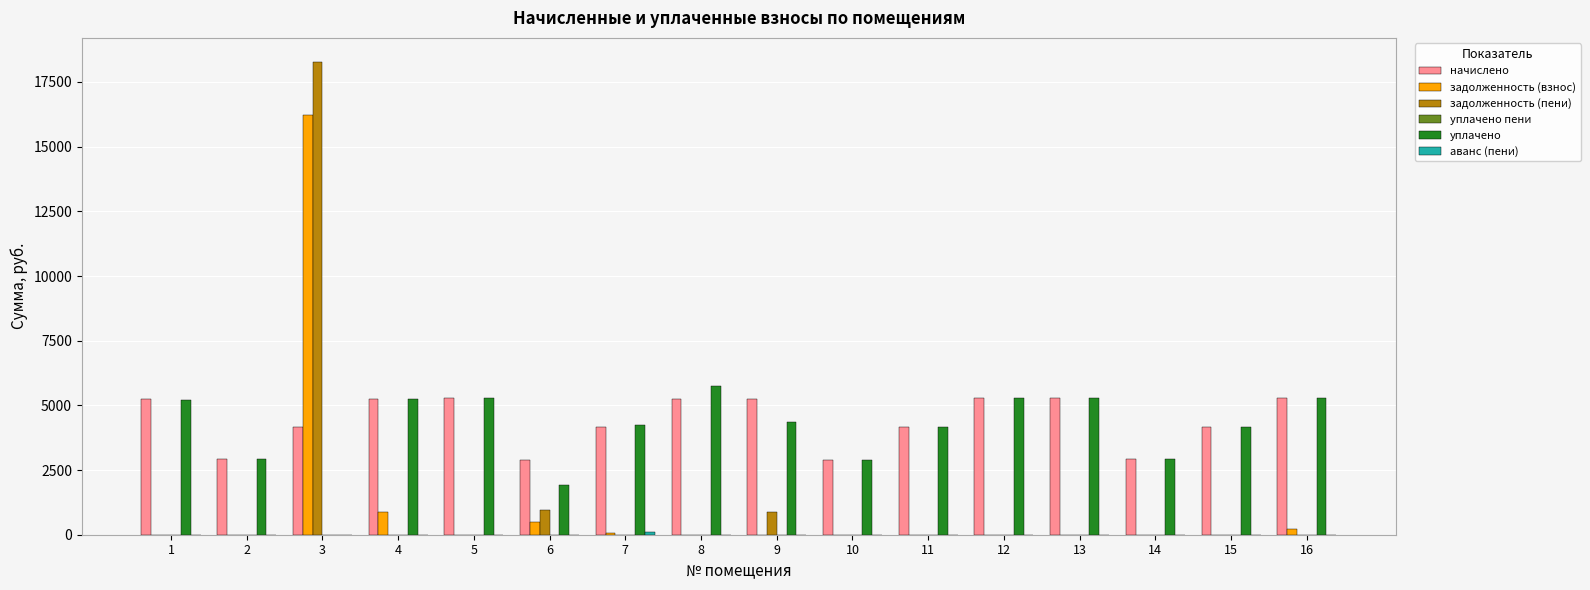

At which category is the sum across all series the highest?

3